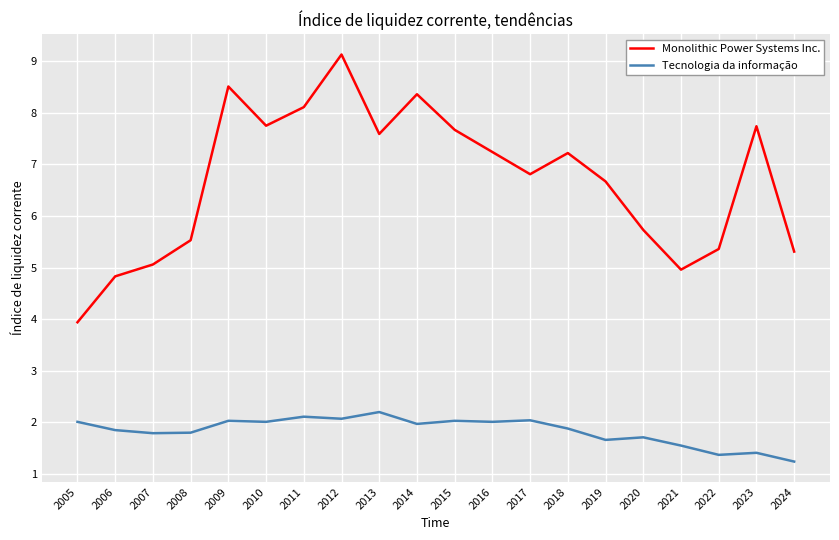

What is the maximum value shown in the chart?

9.1